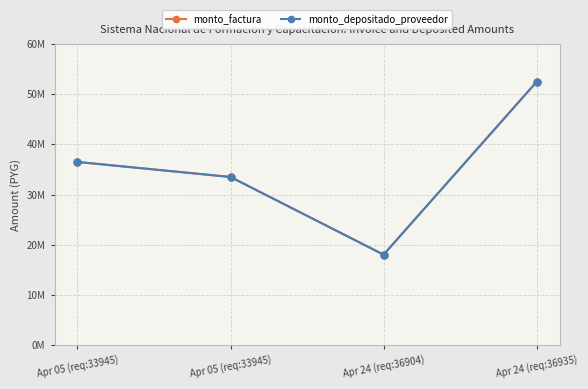

What value does the monto_factura series have at Apr 24 (req:36904), to the nearest 10?

18000000